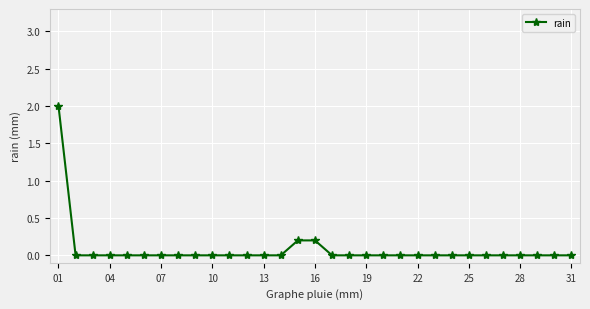

What is the average value?

0.1